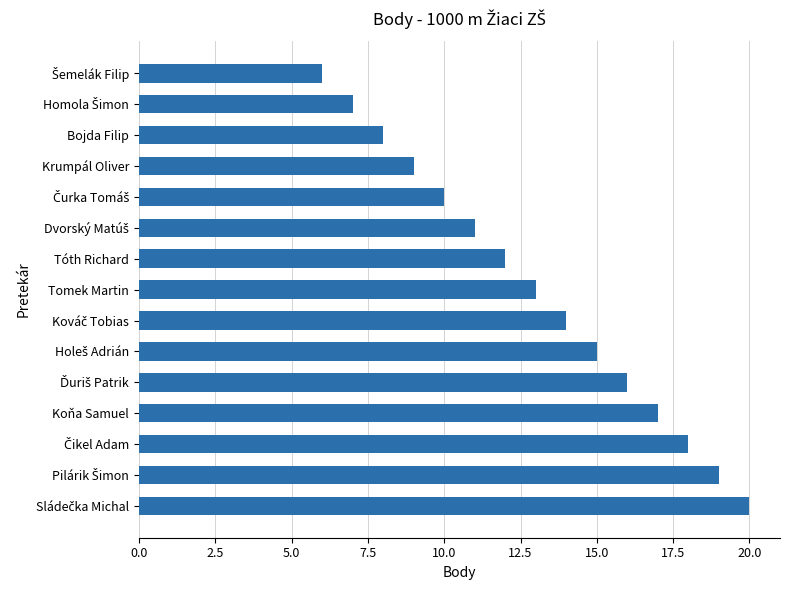

What is the difference between the maximum and minimum values?

14